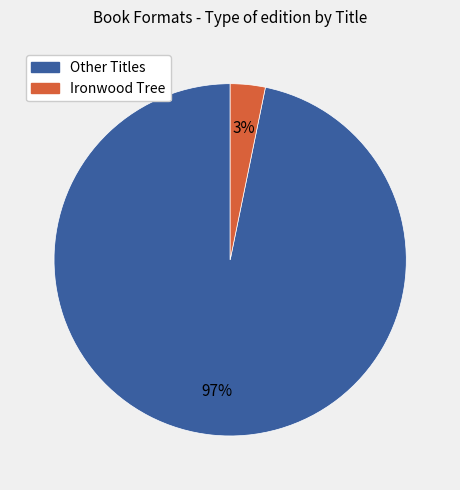

The Other Titles slice represents 97% of the pie. True or false?

True